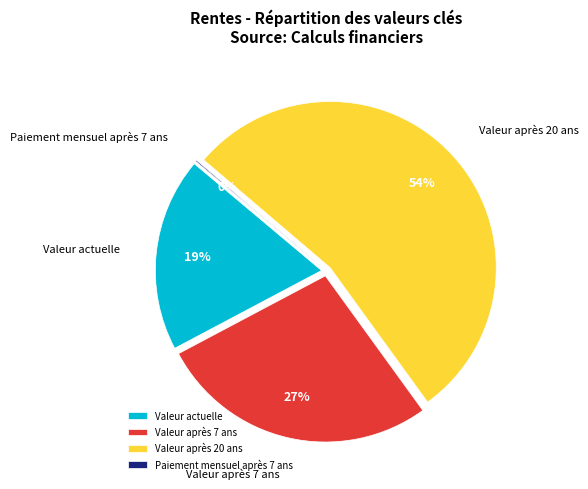

Is Paiement mensuel après 7 ans the majority of the pie?

No